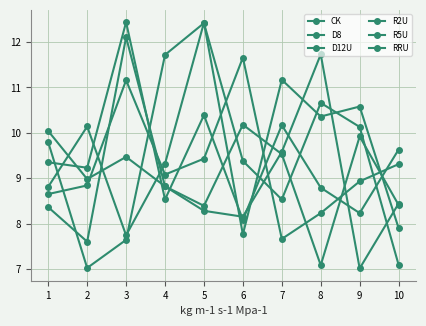

In R5U, how many points are lower than both neighbors (excluding endpoints)?

2